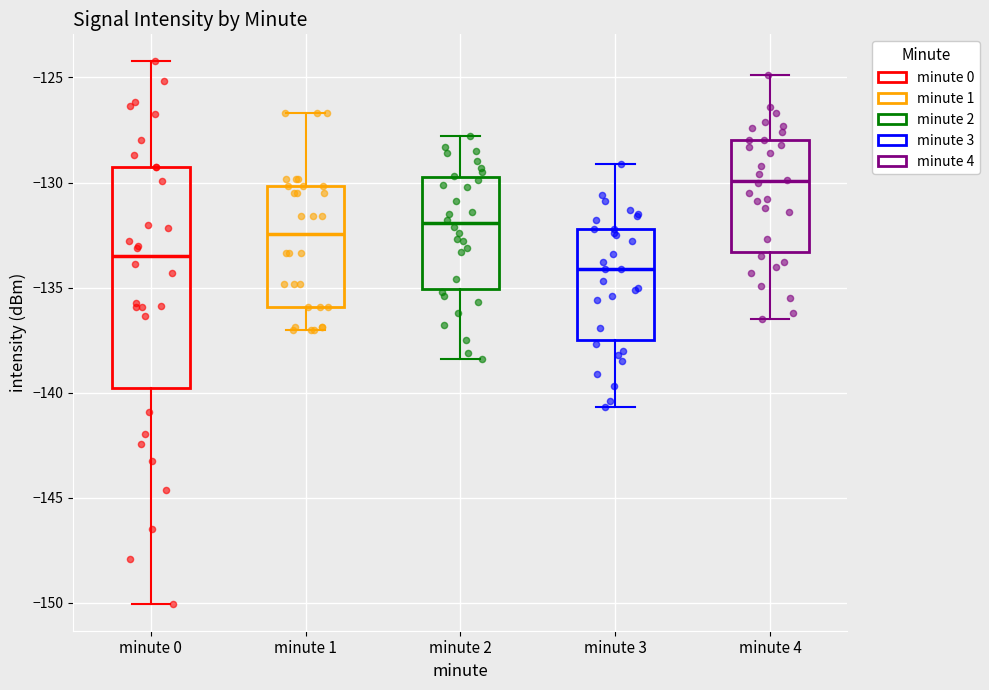

Reading left to right, read every box against the y-axis: the position of its median line, the range the box covers, and the ends of its whiskers. The values are not printed on the chart, so give them approximately, as read against the axis.

minute 0: median -133.5, box -140.0 to -129.5, whiskers -150.0 to -124.0
minute 1: median -132.5, box -136.0 to -130.0, whiskers -137.0 to -126.5
minute 2: median -132.0, box -135.0 to -129.5, whiskers -138.5 to -128.0
minute 3: median -134.0, box -137.5 to -132.0, whiskers -140.5 to -129.0
minute 4: median -130.0, box -133.5 to -128.0, whiskers -136.5 to -125.0